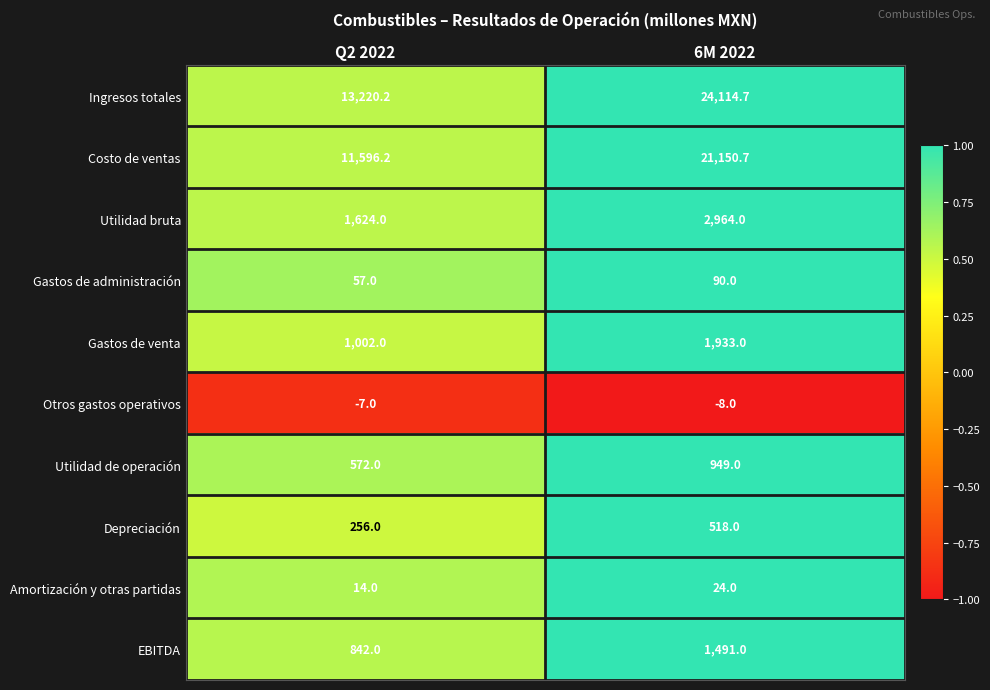

What value does the Ingresos totales series have at Q2 2022?

13220.2